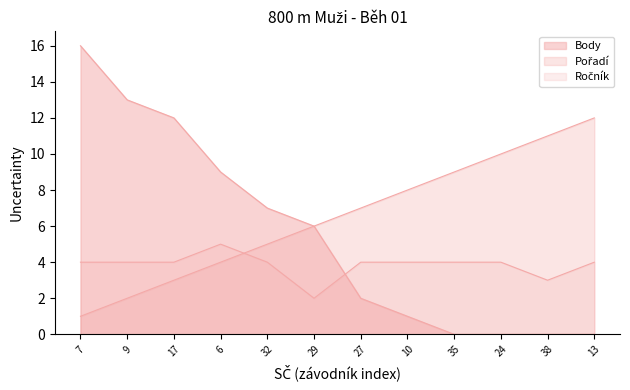

How many lines are shown in the chart?

3